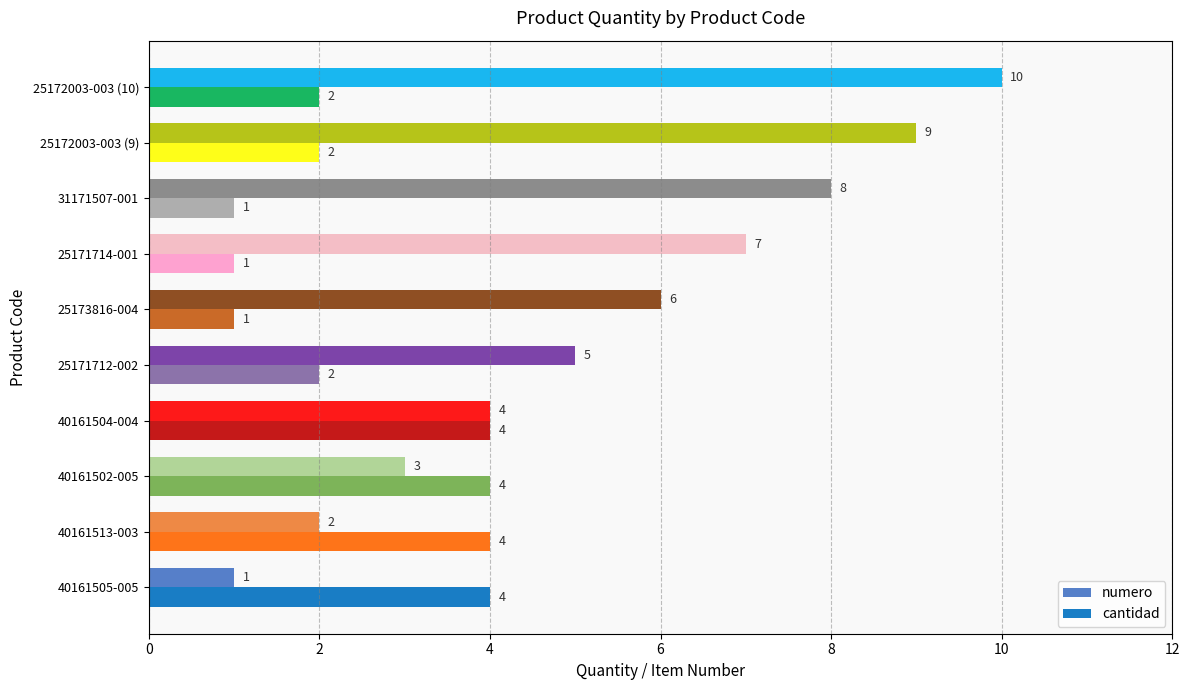

How many cantidad values are between 1 and 4?

10